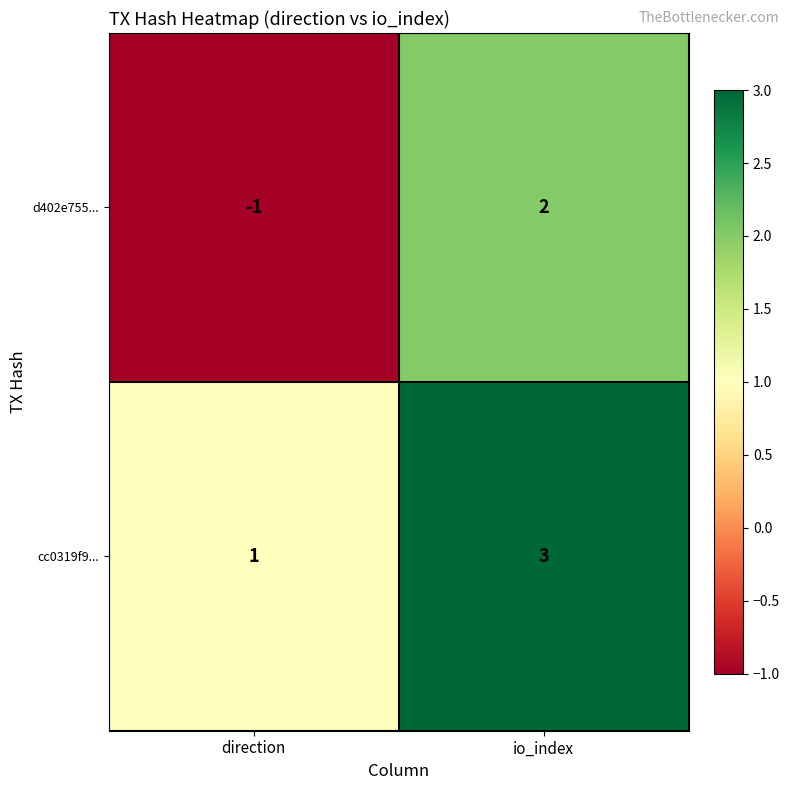

What is the sum of the cc0319f9... values at io_index and direction?

4